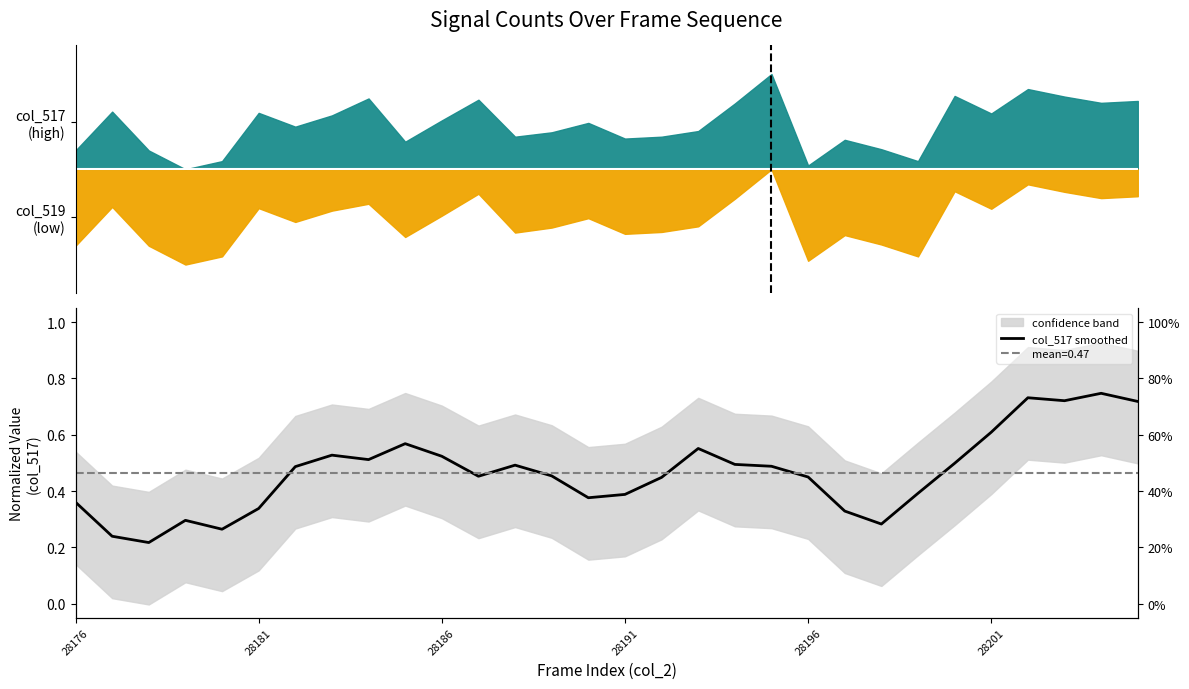

Is it true that the value at 9 is 0.8?

False